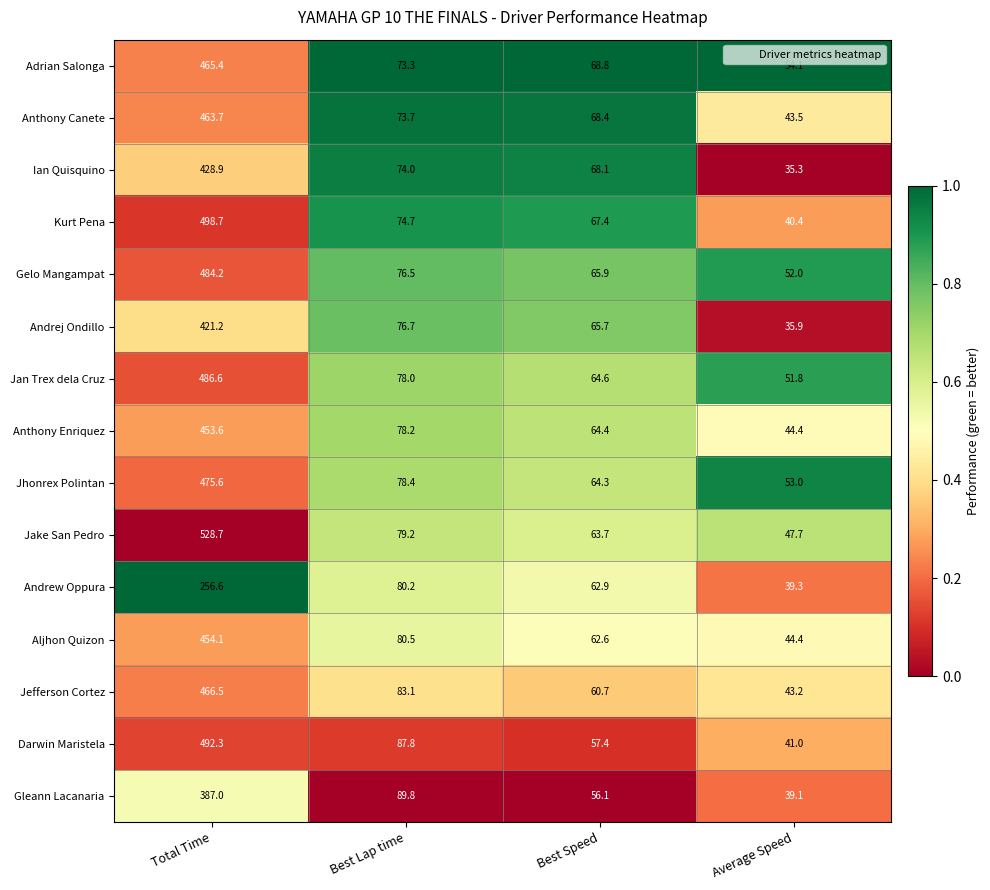

What is the average value of the Gelo Mangampat series?

169.7